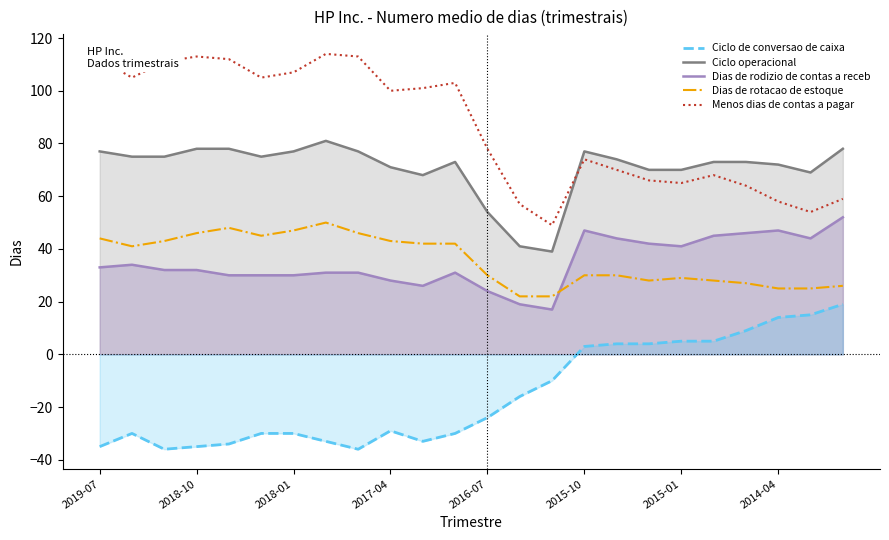

At which label does Dias de rotacao de estoque first exceed 41?

2019-07